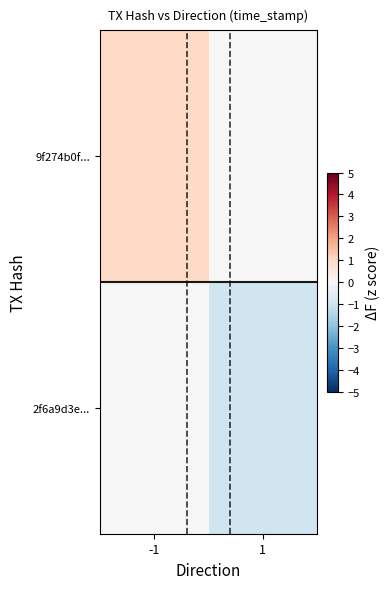

What is the difference between the highest and lowest values at -1?

1.0